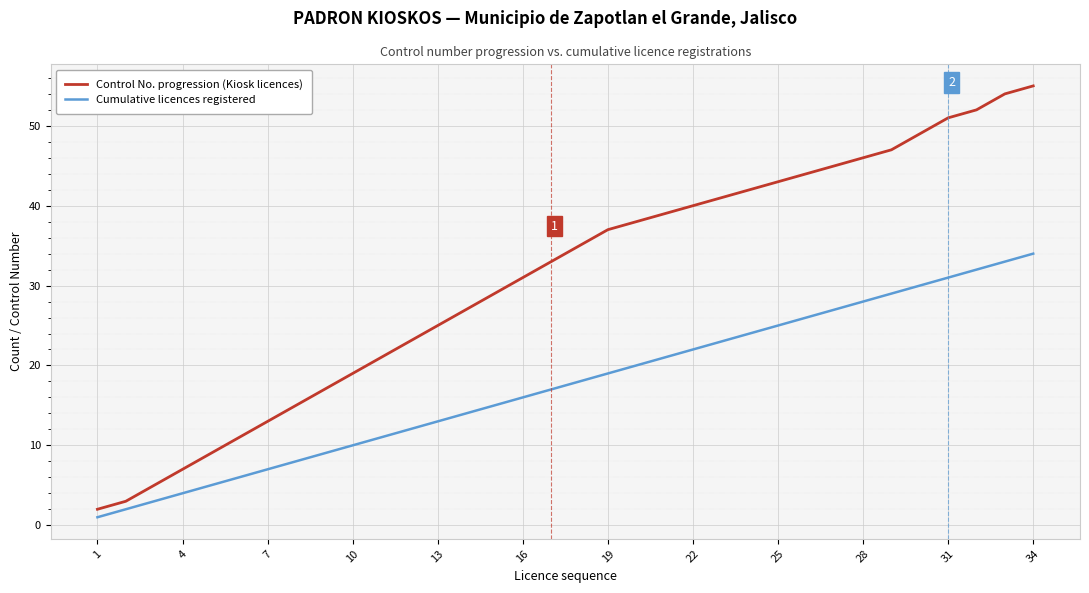

List the series in order of their overall mean, highest first.

Control No. progression (Kiosk licences), Cumulative licences registered